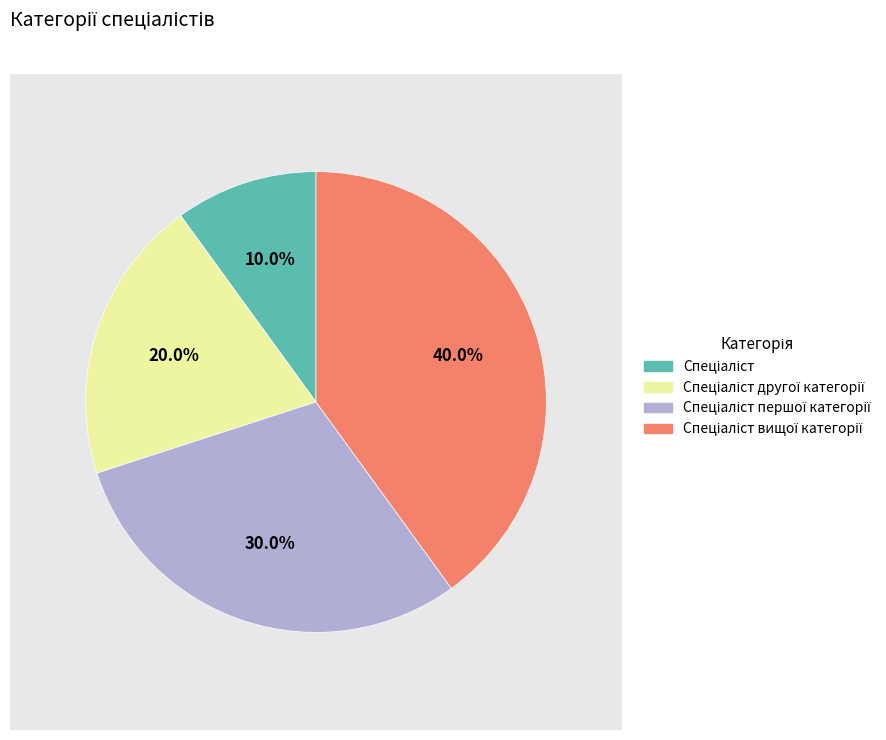

To the nearest percent, what is the difference between the largest and smallest slice percentages?

30%